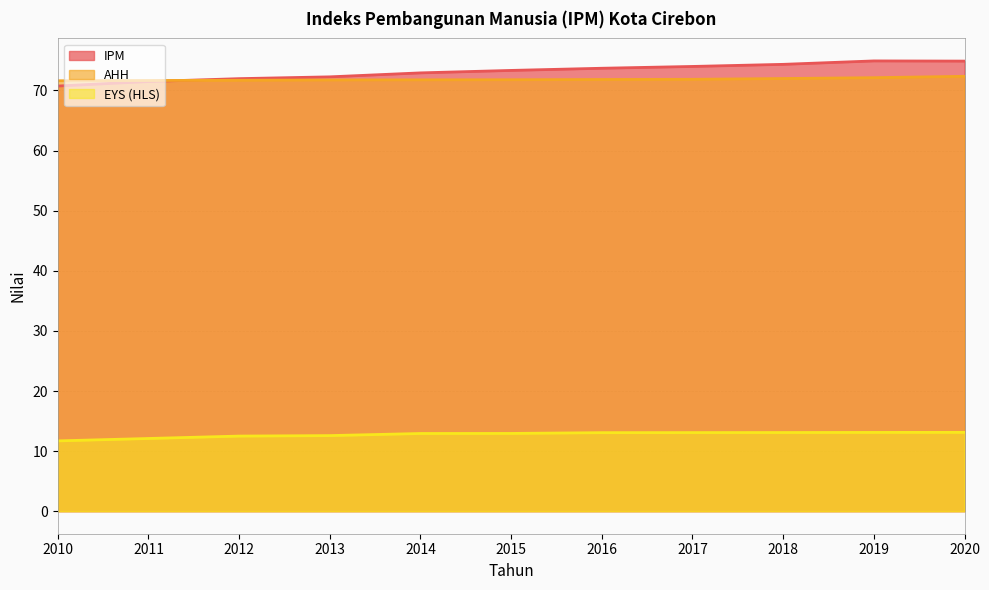

Reading left to right, extract all data points from this chart.

IPM: 70.7	71.5	72.0	72.3	72.9	73.3	73.7	74.0	74.3	74.9	74.9
AHH: 71.6	71.7	71.7	71.8	71.8	71.8	71.8	71.9	72.0	72.1	72.4
EYS (HLS): 11.7	12.1	12.5	12.6	12.9	12.9	13.1	13.1	13.1	13.1	13.1